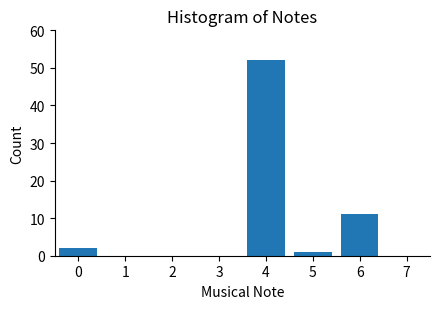

Reading right to left, extract all data points from this chart.

7=0	6=11	5=1	4=52	3=0	2=0	1=0	0=2